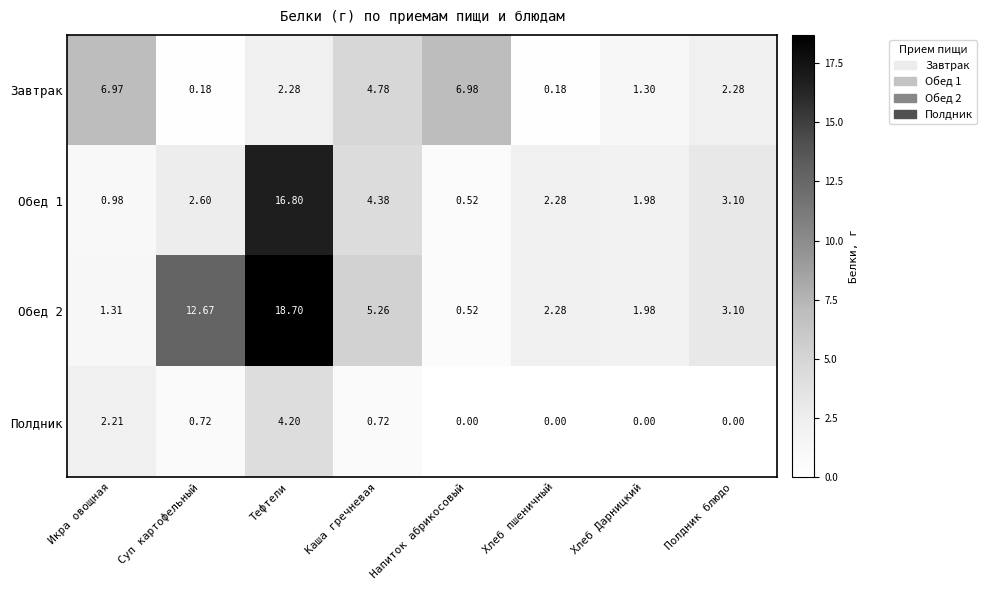

At which category is the sum across all series the highest?

Тефтели